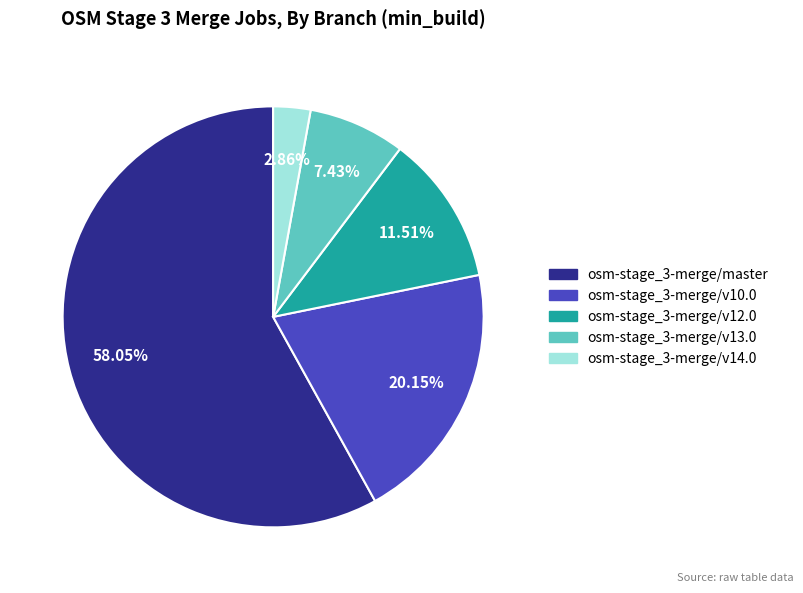

Count the number of slices in the pie.

5